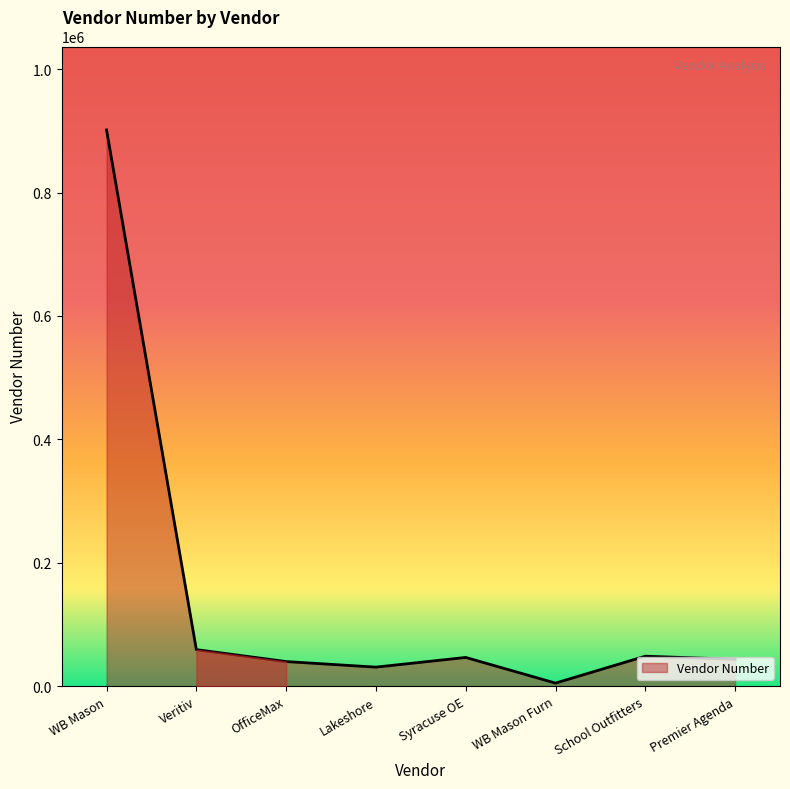

How many categories are shown in the chart?

8